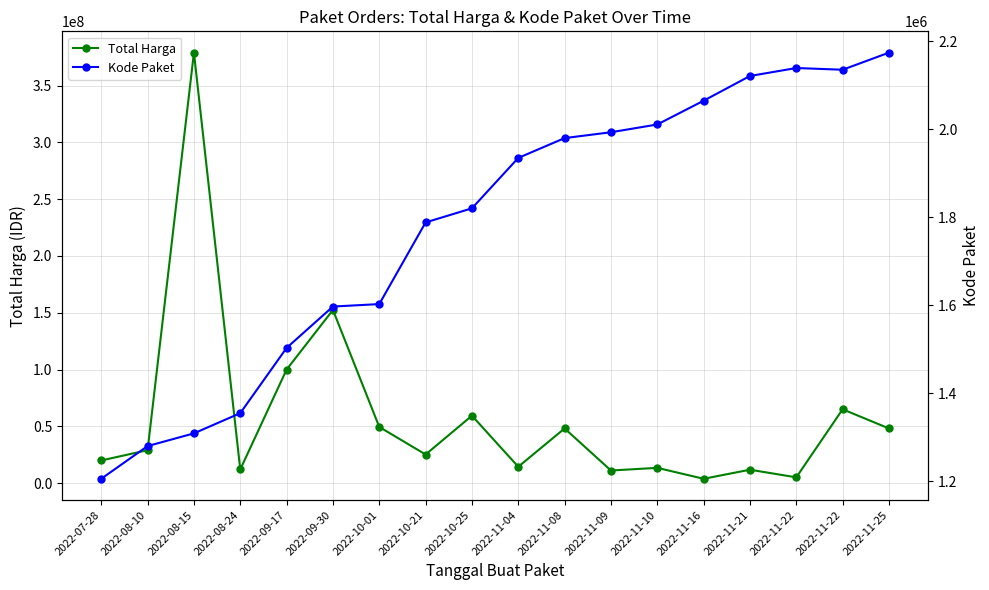

What is the maximum value for Kode Paket?

2174549